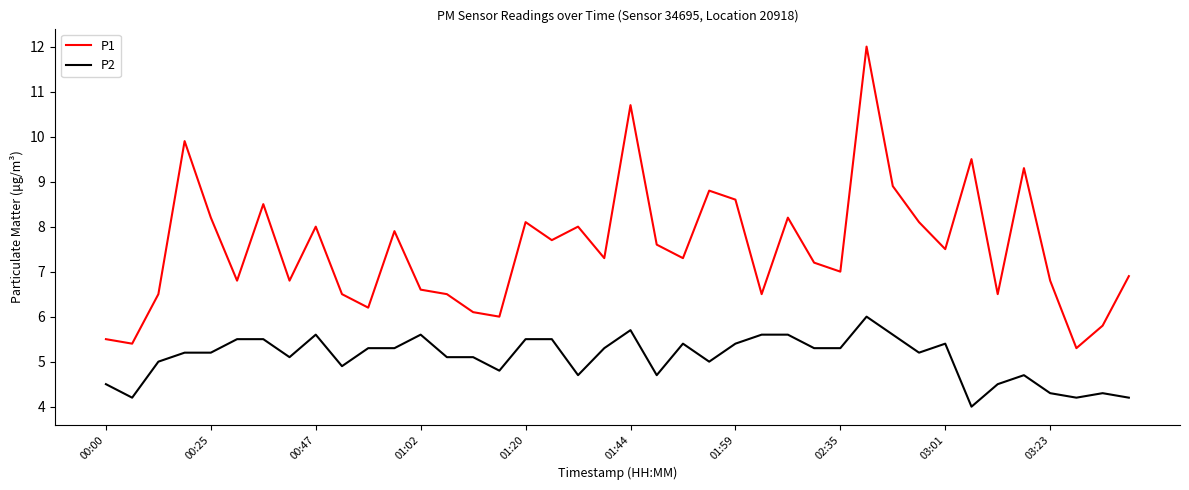

True or false: P1 and P2 cross at least once.

False